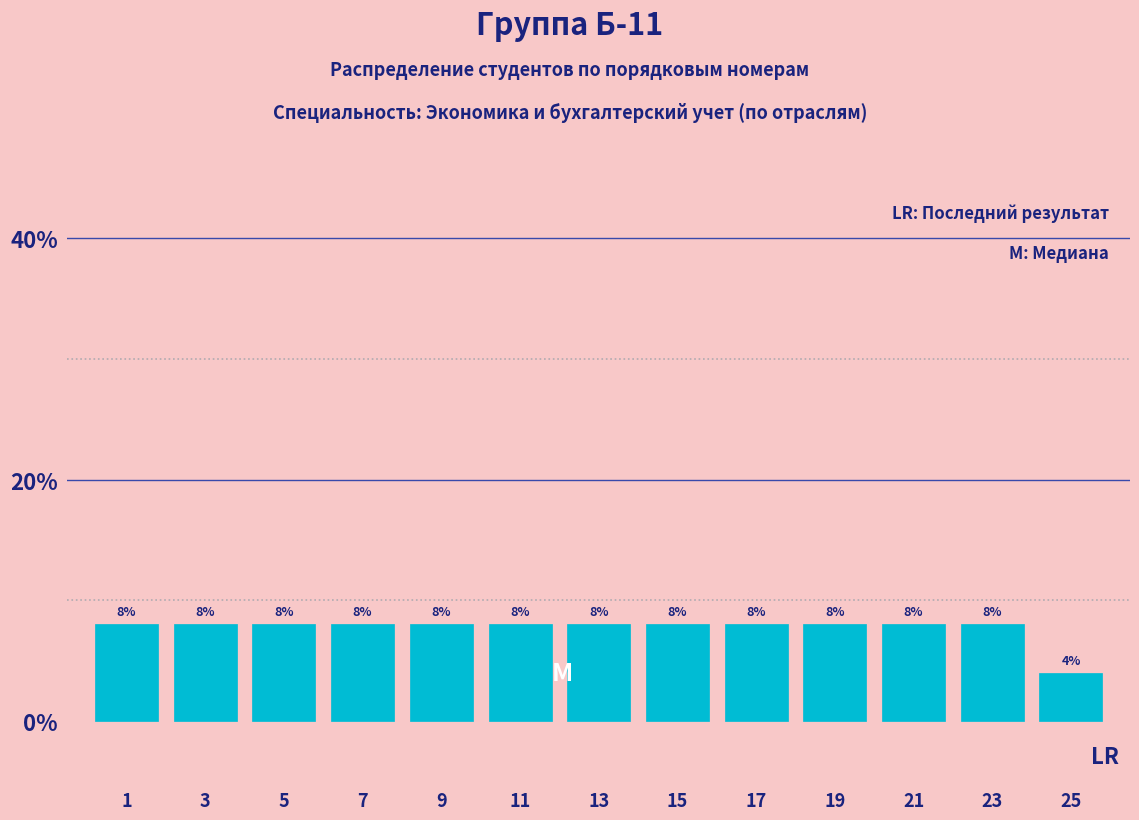

Reading right to left, transcribe all the data shown in this chart.

25=4	23=8	21=8	19=8	17=8	15=8	13=8	11=8	9=8	7=8	5=8	3=8	1=8